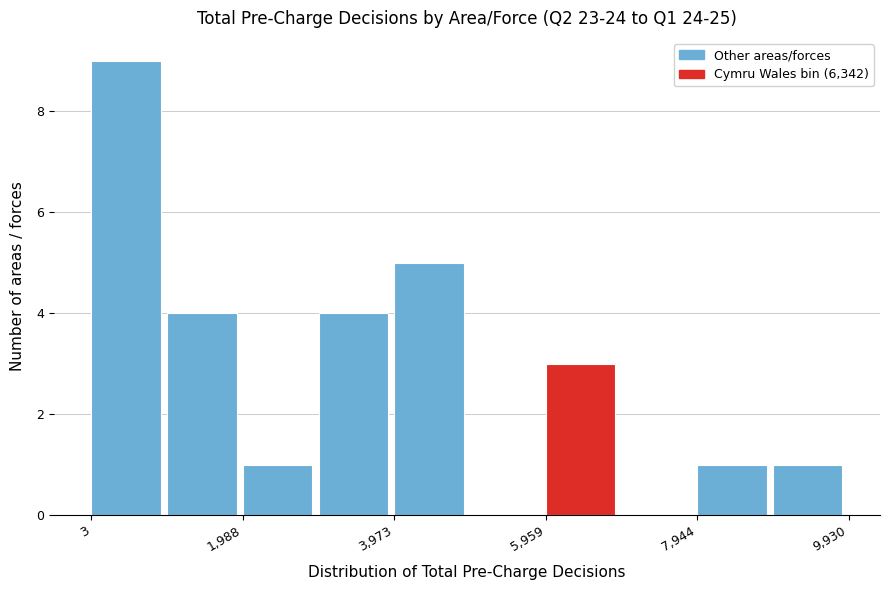

Reading left to right, list every bar in this chart as the range it spans on the x-axis followed by its height. Neither the bar edges nor the heights are printed on the chart, so give them approximately, as read against the axes.

0 to 1000: 9
1000 to 2000: 4
2000 to 3000: 1
3000 to 4000: 4
4000 to 5000: 5
5000 to 6000: 0
6000 to 7000: 3
7000 to 8000: 0
8000 to 9000: 1
9000 to 10000: 1